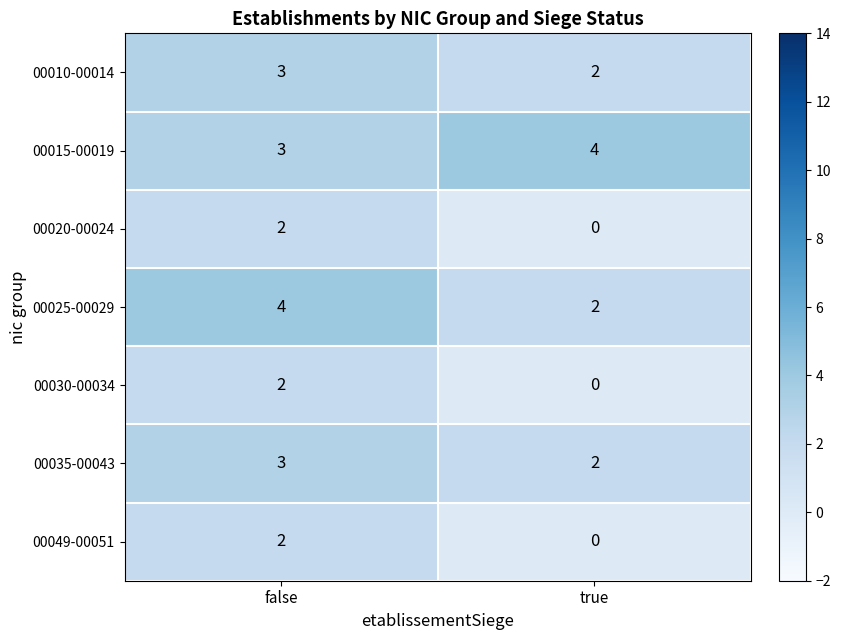

Rank the categories by 00030-00034 value from lowest to highest.

true, false